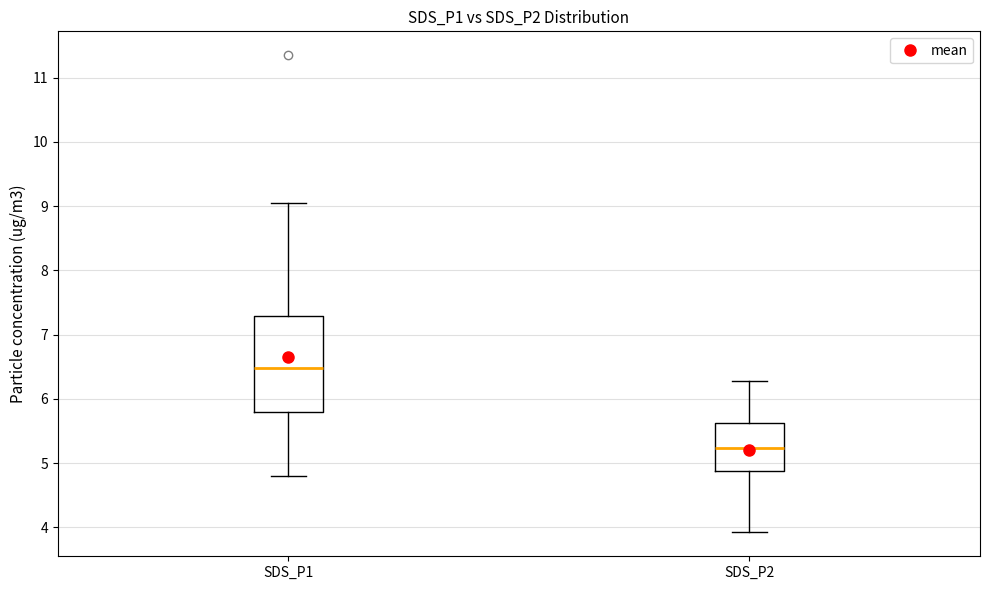

Which box has the lowest median line?

SDS_P2